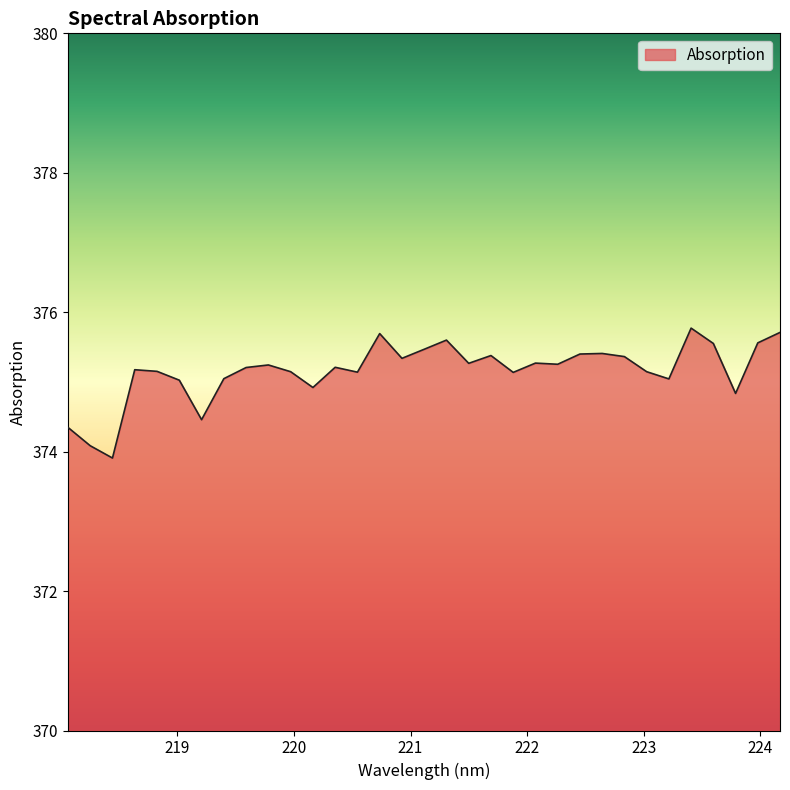

What is the smallest value displayed?

373.9